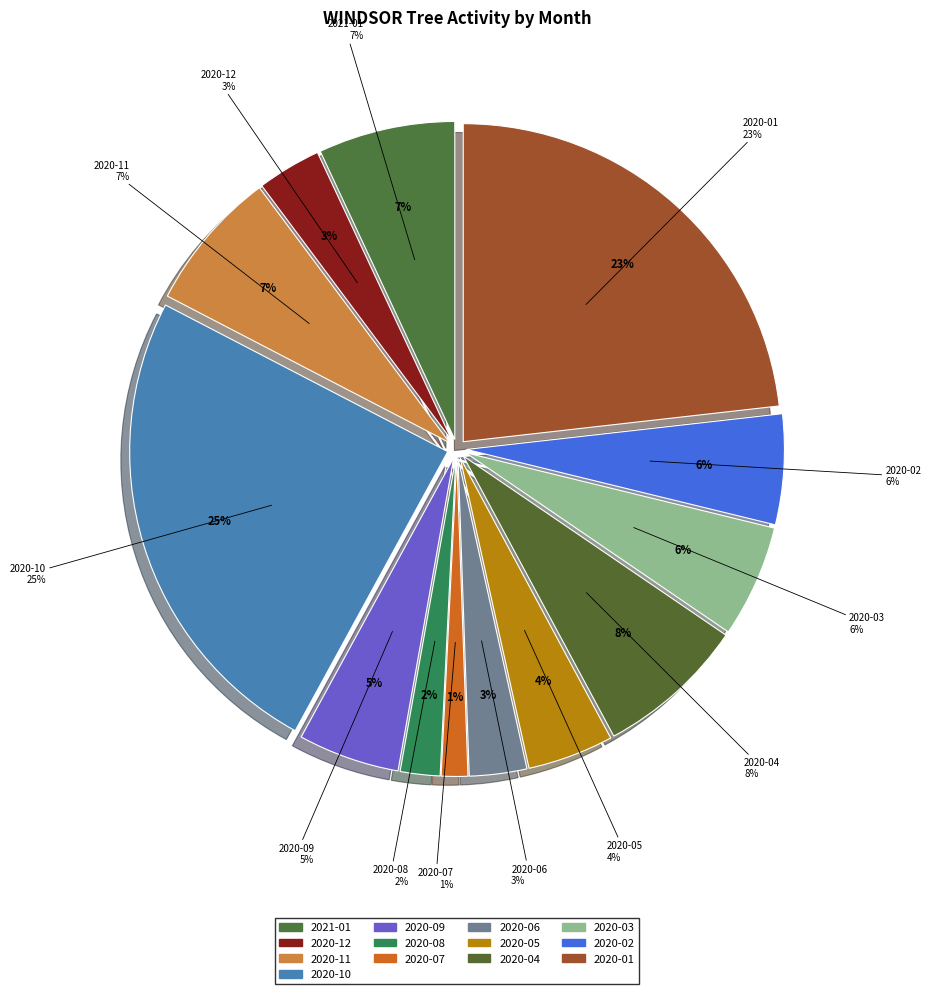

To the nearest percent, what percentage of the pie is 2020-12?

3%